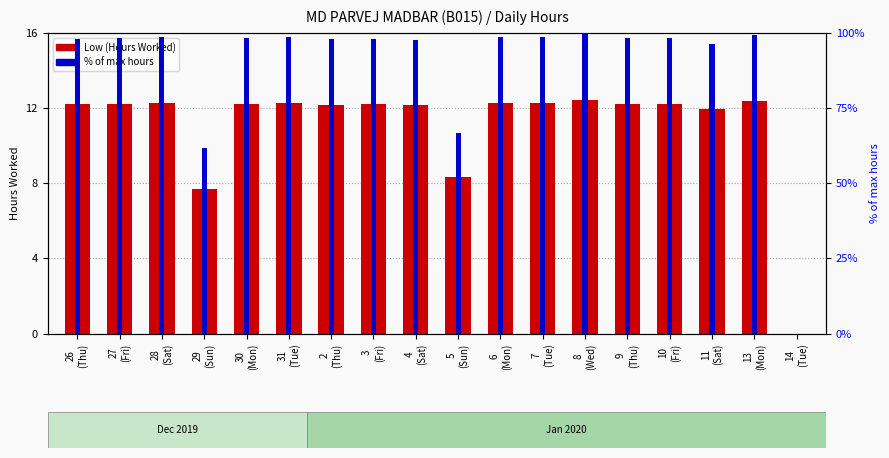

How many values in % of max hours are above zero?

17